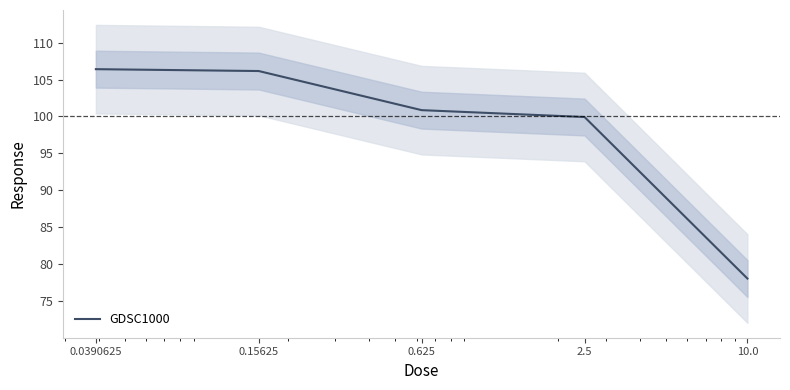

Count the number of categories in the chart.

5